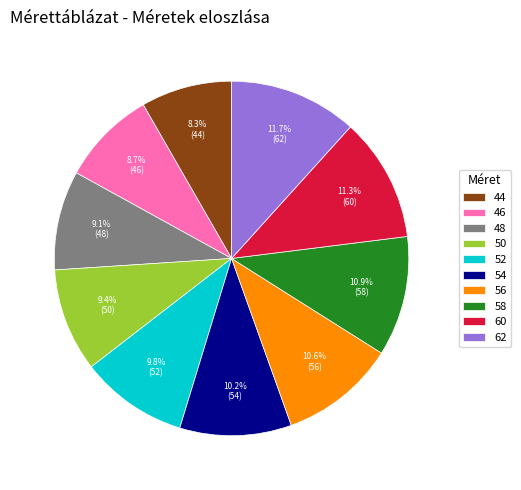

Approximately how many times larger is the value at 58 compared to 50?

1.2